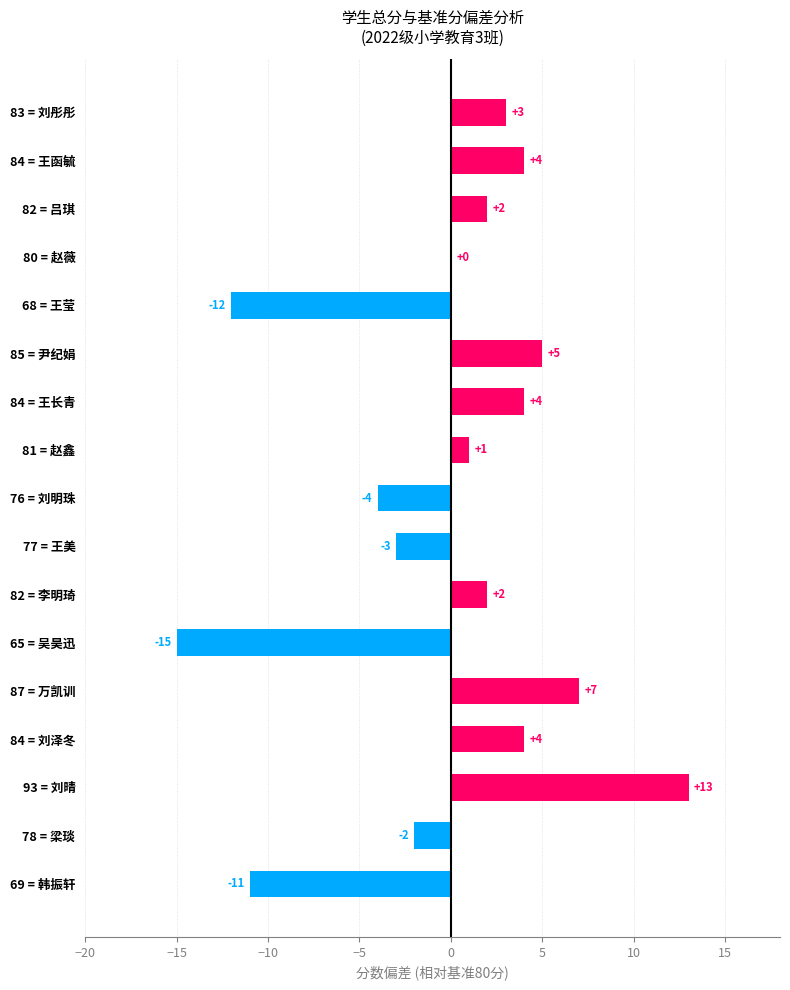

How many categories are shown in the chart?

17